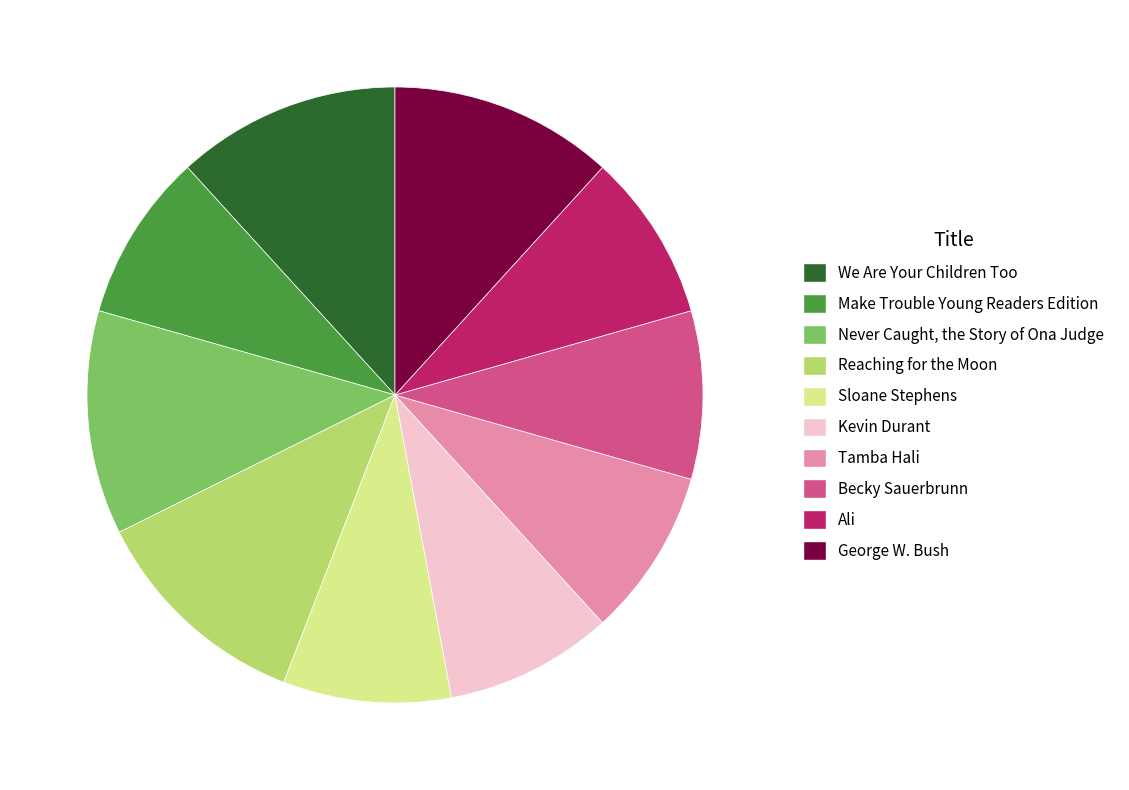

How many segments does this pie chart have?

10